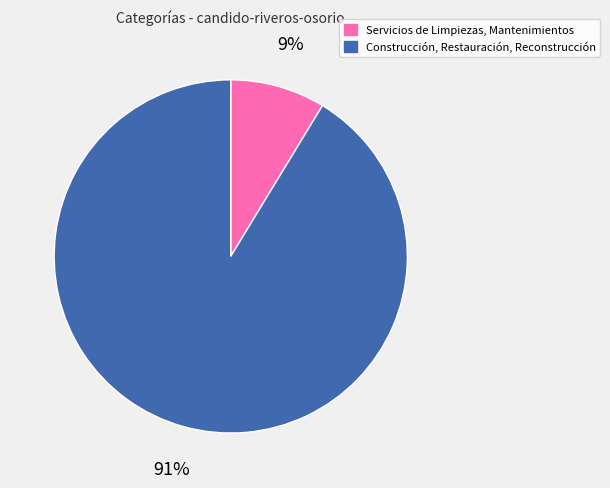

How many slices are in this pie chart?

2